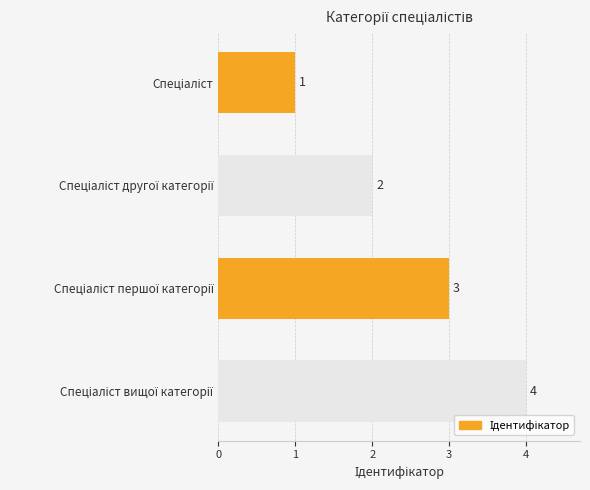

What is the value of the 4th bar from the top?

4